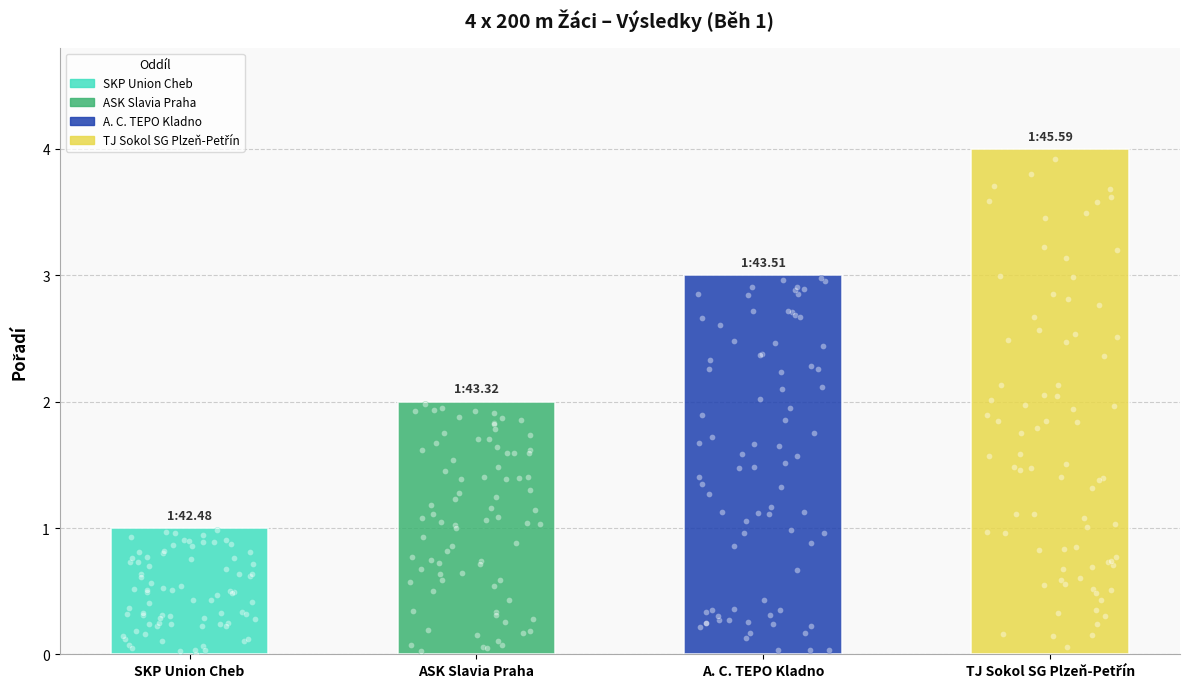

Which has a higher value, A. C. TEPO Kladno or ASK Slavia Praha?

A. C. TEPO Kladno